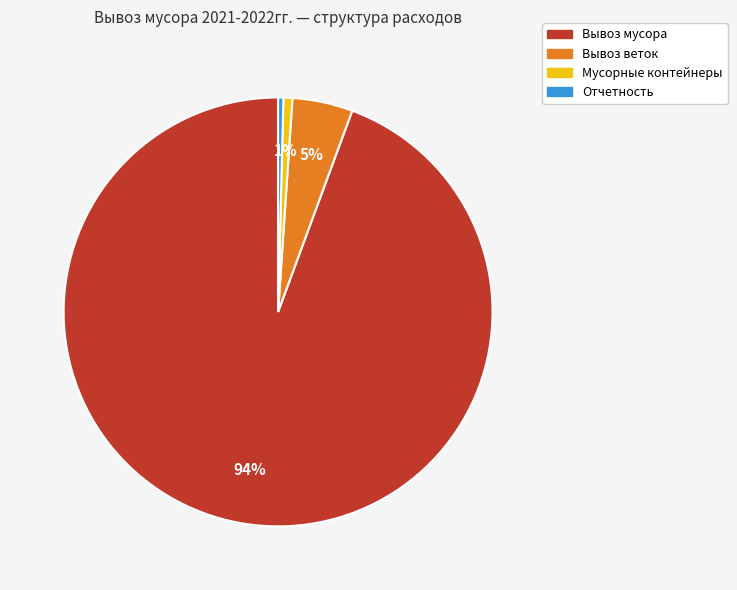

True or false: Отчетность accounts for 0% of the total.

True